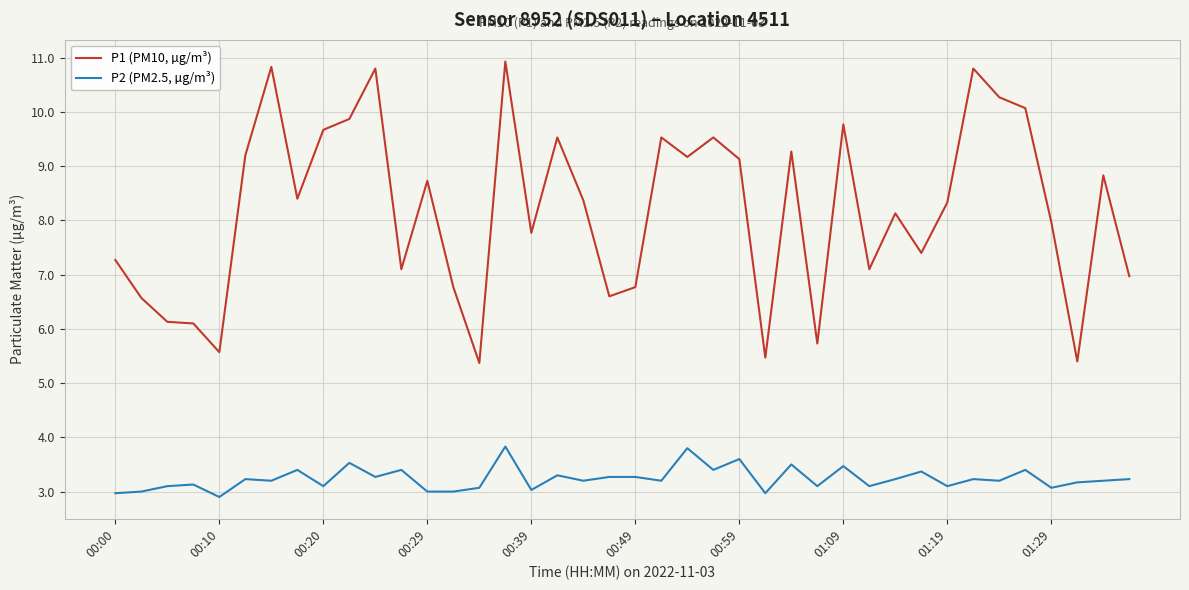

List the series in order of their peak value, highest first.

P1 (PM10, µg/m³), P2 (PM2.5, µg/m³)